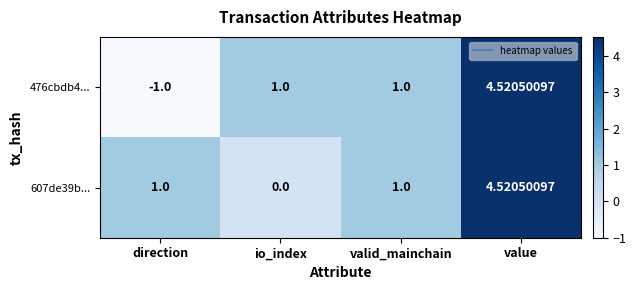

Which category has the highest value across all series?

value